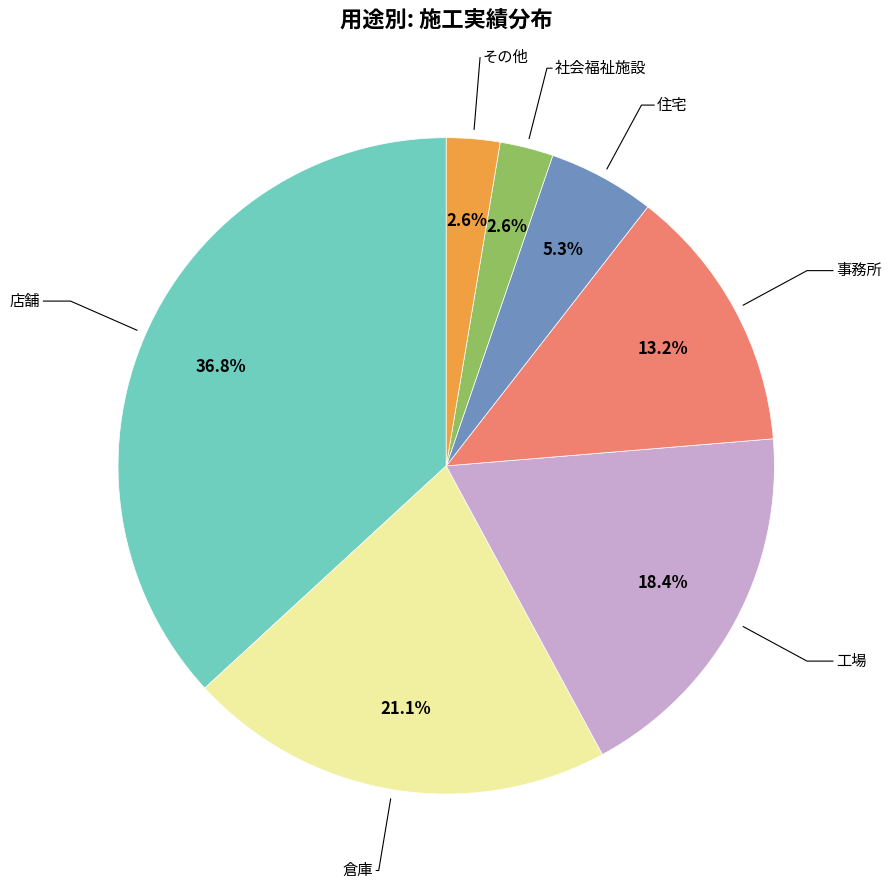

To the nearest percent, what portion does その他 represent?

3%